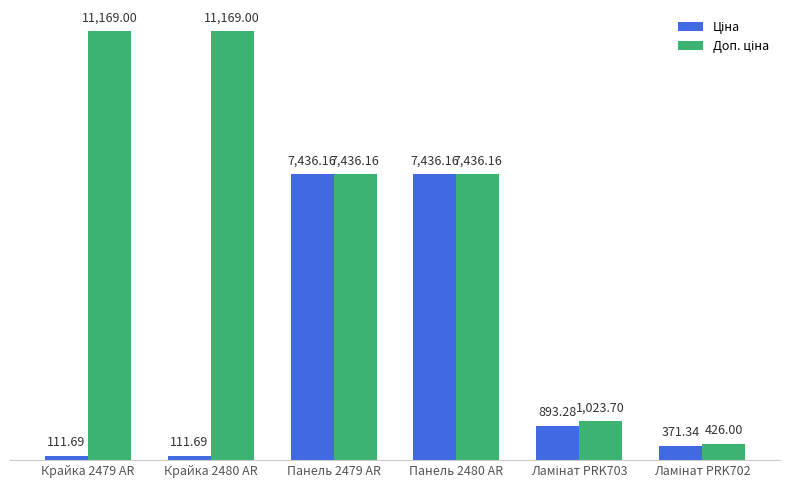

At how many categories does at least one series exceed 5791?

4